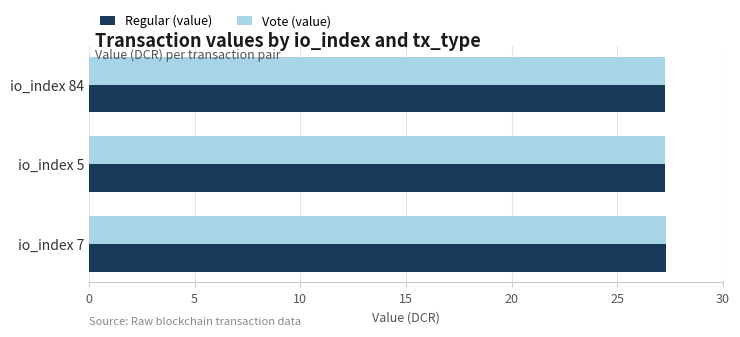

What is the minimum value for Vote (value)?

27.2